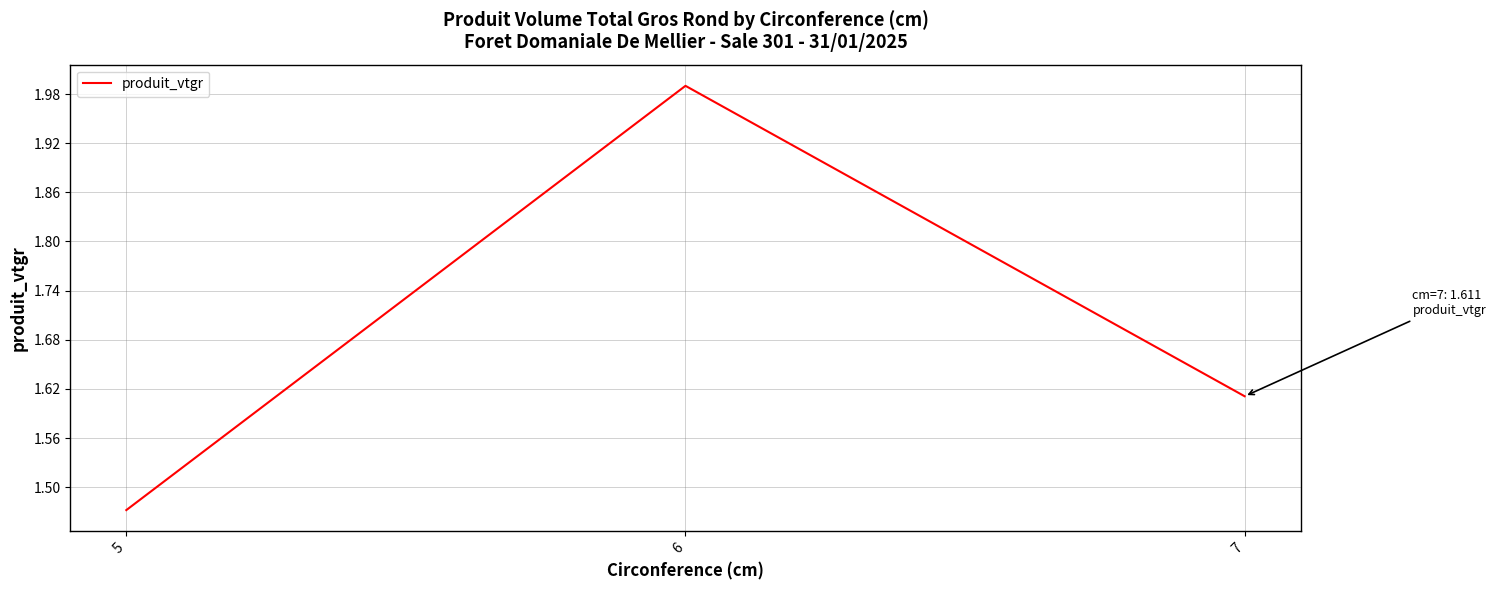

List the labels in order of value, smallest first.

5, 7, 6